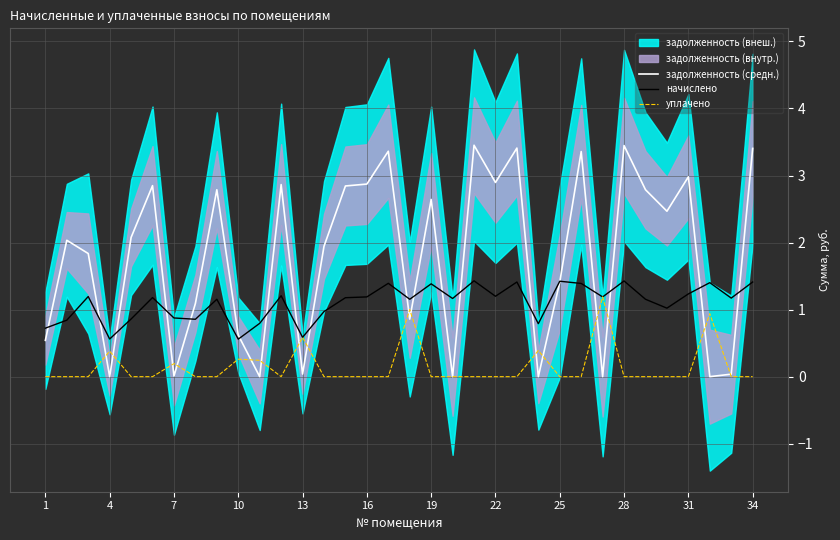

What is the maximum value for задолженность (средн.)?

3.5